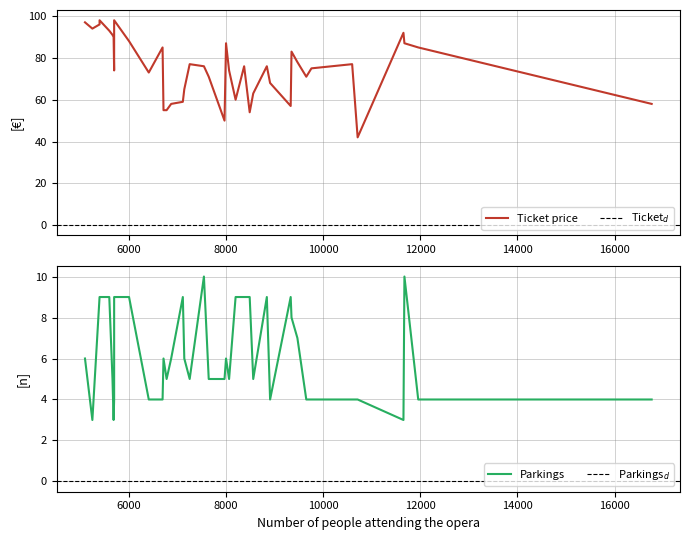

What is the difference between the highest and lowest values at 13?

66